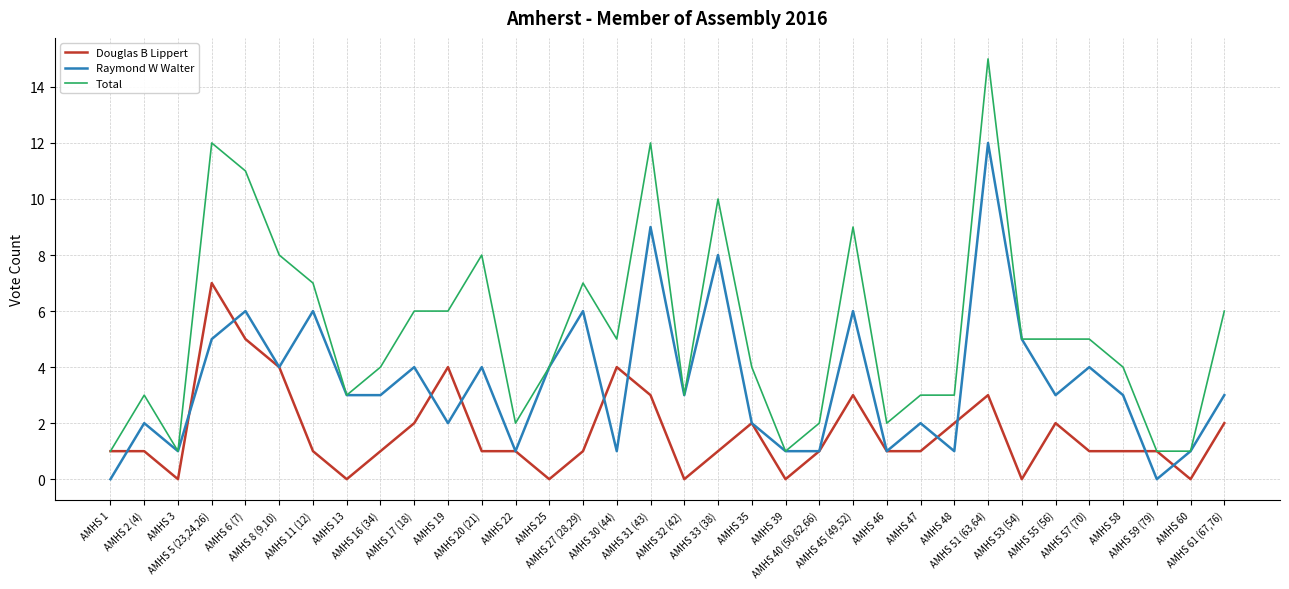

Which series has the largest range (max minus min)?

Total